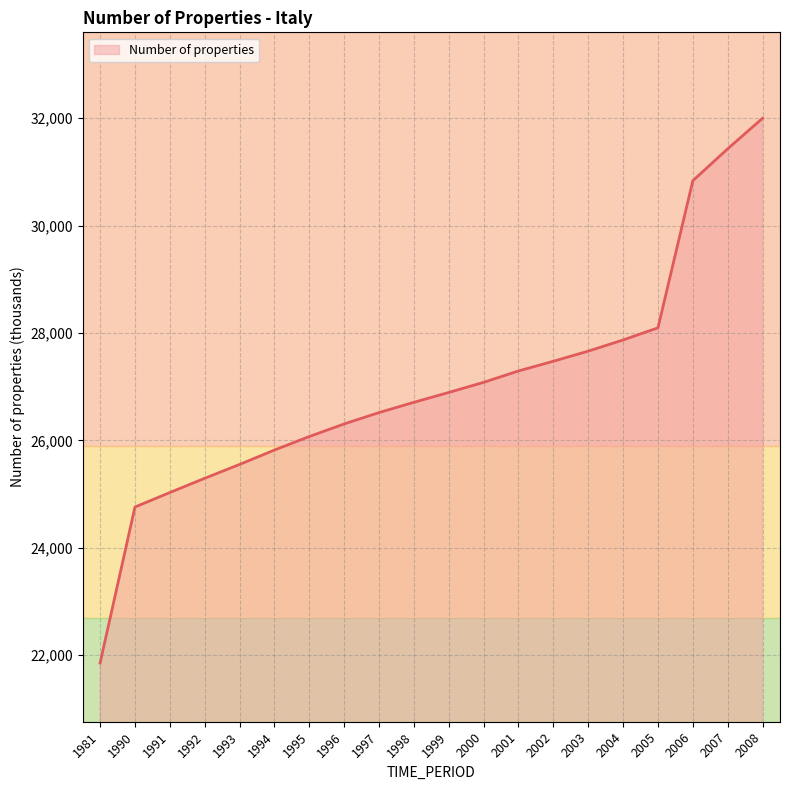

List the labels in order of value, largest first.

2008, 2007, 2006, 2005, 2004, 2003, 2002, 2001, 2000, 1999, 1998, 1997, 1996, 1995, 1994, 1993, 1992, 1991, 1990, 1981